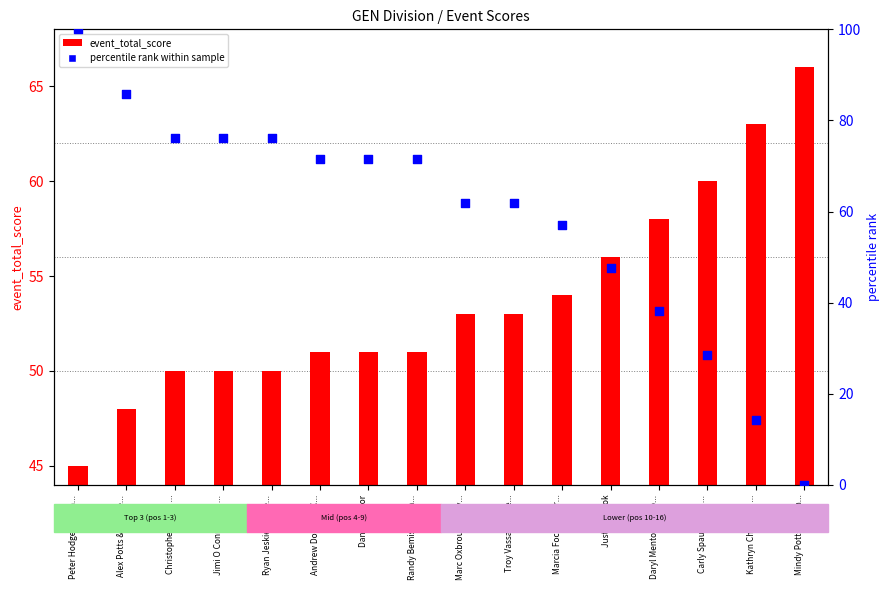

Which series contains the lowest Y value?

percentile rank within sample